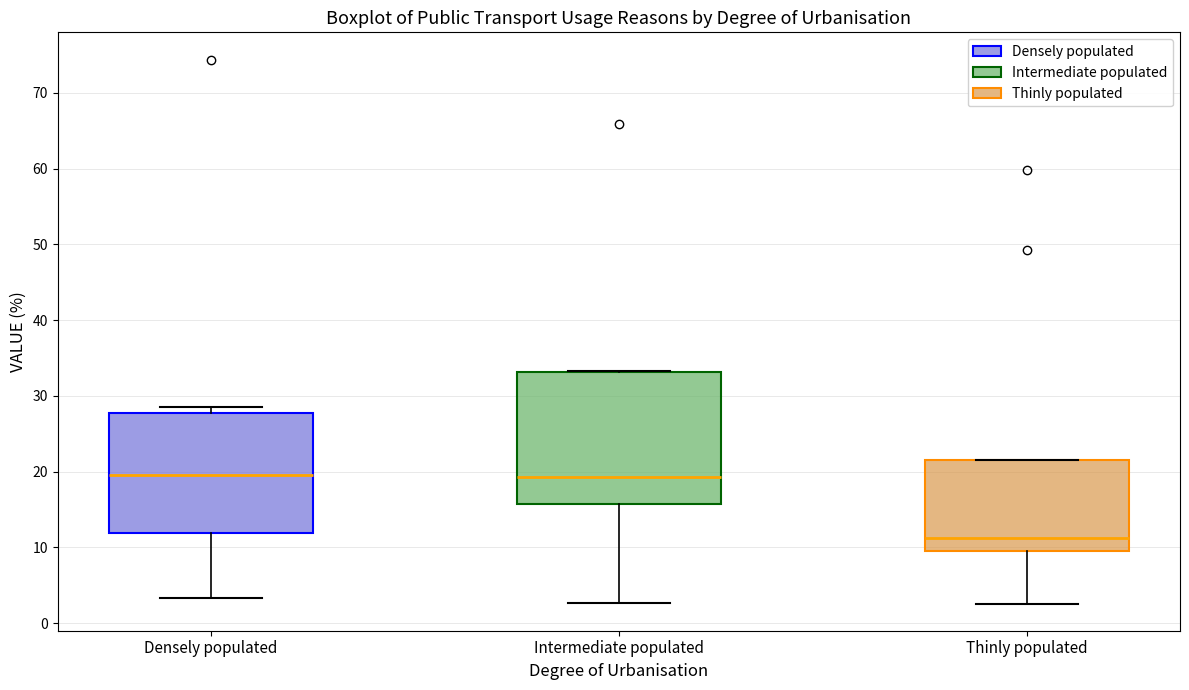

Reading left to right, read every box against the y-axis: the position of its median line, the range the box covers, and the ends of its whiskers. The values are not printed on the chart, so give them approximately, as read against the axis.

Densely populated: median 20, box 12 to 28, whiskers 3 to 29
Intermediate populated: median 19, box 16 to 33, whiskers 3 to 33
Thinly populated: median 11, box 10 to 22, whiskers 3 to 22